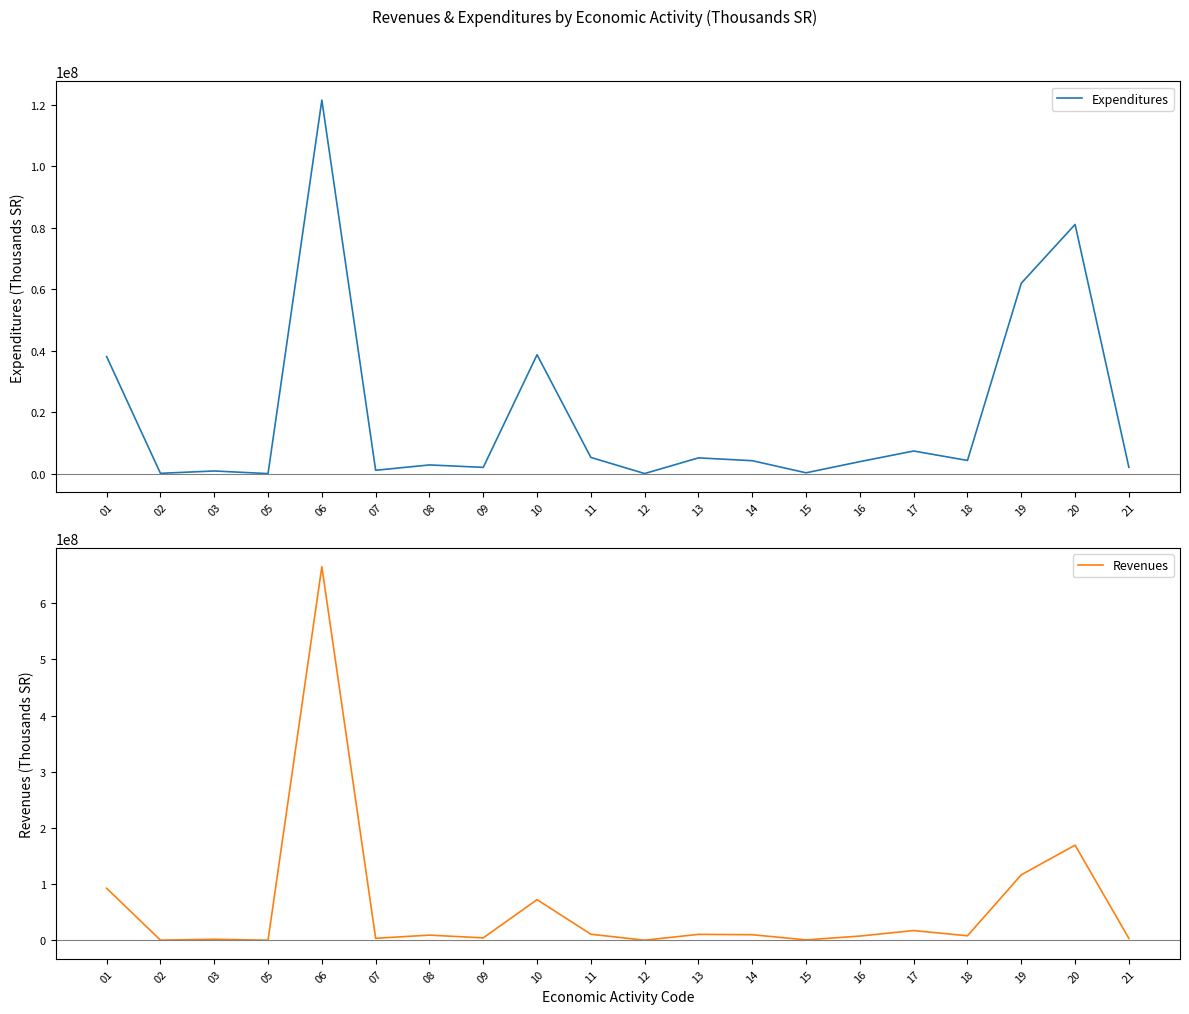

What is the sum of all Expenditures values?

380475228